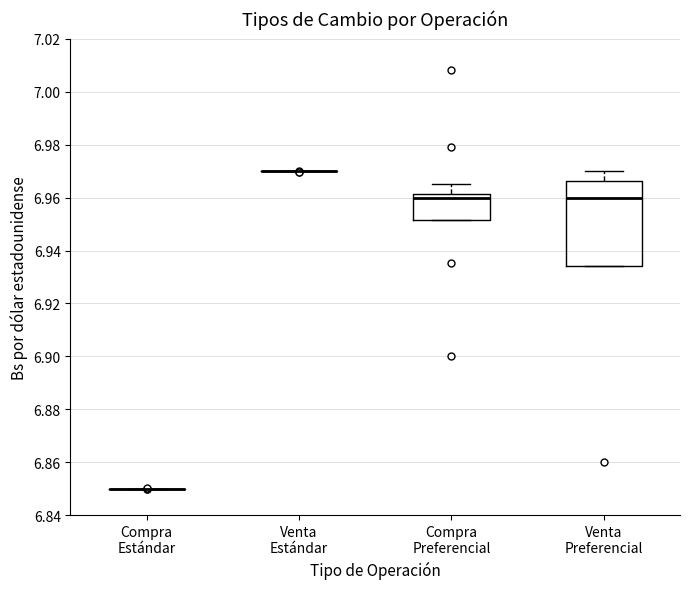

Reading left to right, transcribe this box plot: for each box, give where its median line is, the range the box spans, and where its two whiskers end, as read against the y-axis. The values are not printed on the chart, so give them approximately, as read against the axis.

Compra Estándar: box collapsed to a line at 6.850, whiskers 6.850 to 6.850
Venta Estándar: box collapsed to a line at 6.970, whiskers 6.970 to 6.970
Compra Preferencial: median 6.960, box 6.952 to 6.962, whiskers 6.952 to 6.966
Venta Preferencial: median 6.960, box 6.934 to 6.966, whiskers 6.934 to 6.970